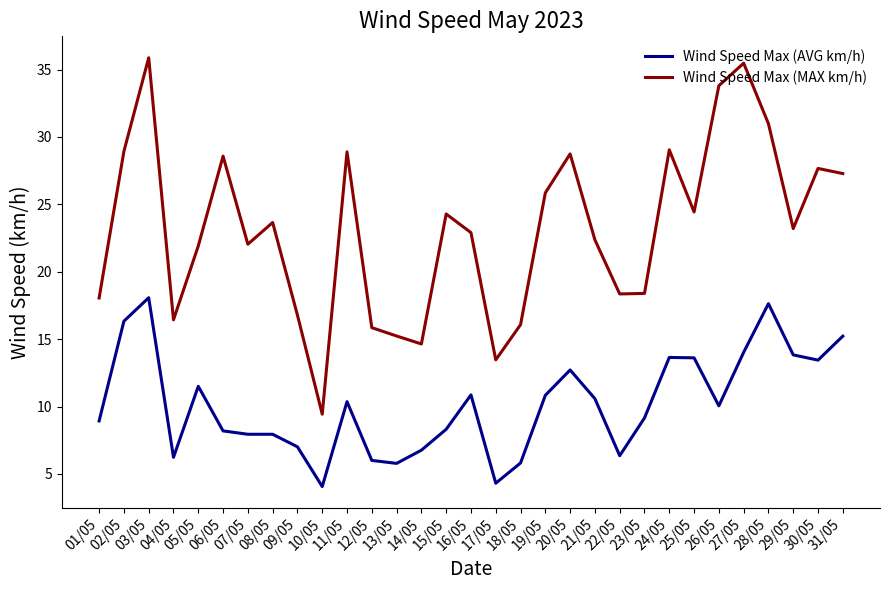

What is the minimum value shown in the chart?

4.1